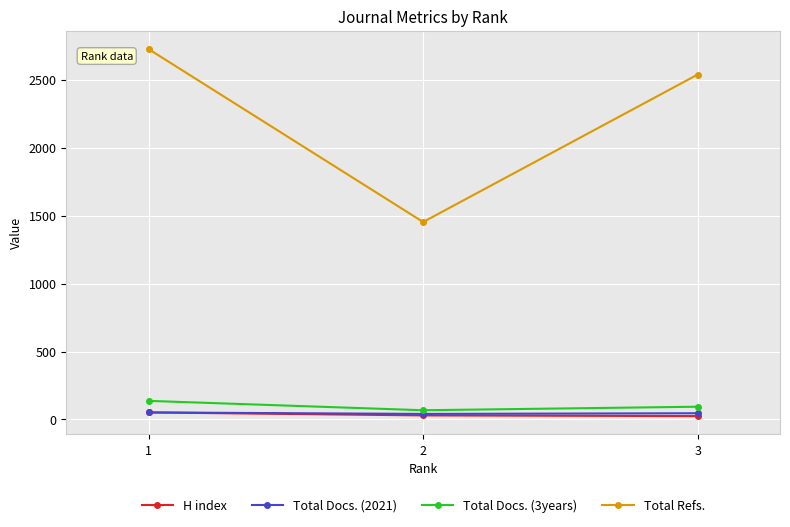

Where is Total Docs. (2021) nearest to the value 46?

3